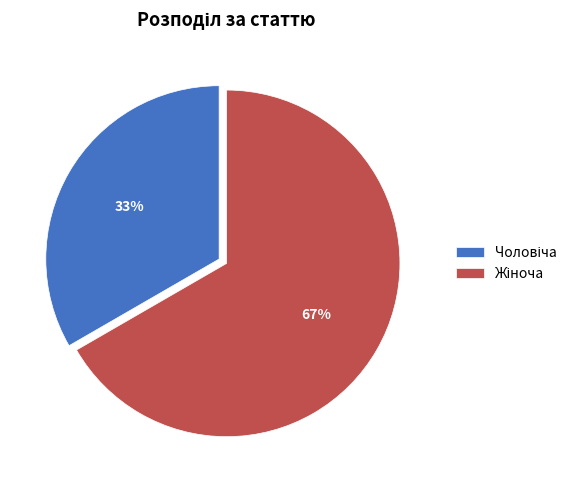

To the nearest percent, what is the average slice percentage?

50%